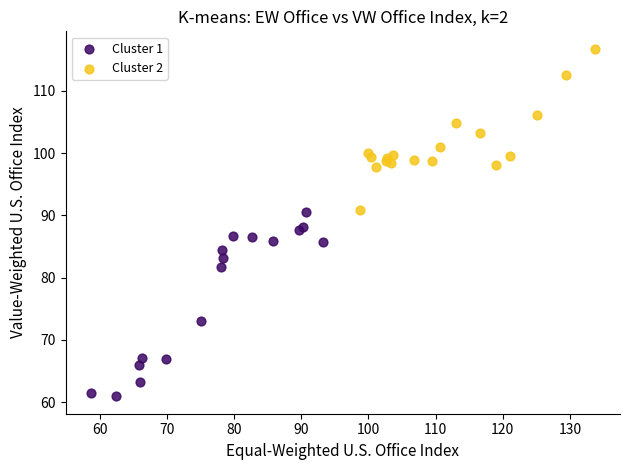

Which series reaches the minimum Y coordinate?

Cluster 1